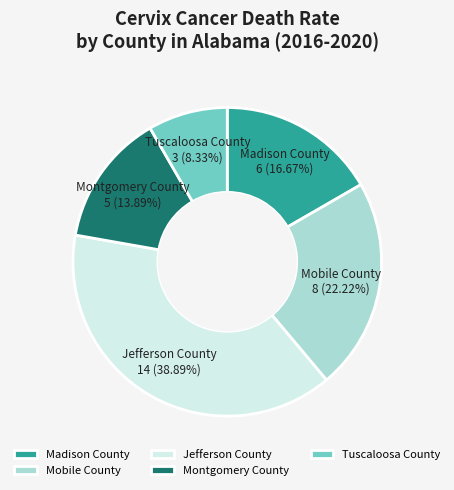

Combined, what portion of the pie is Madison County and Jefferson County?

55.6%